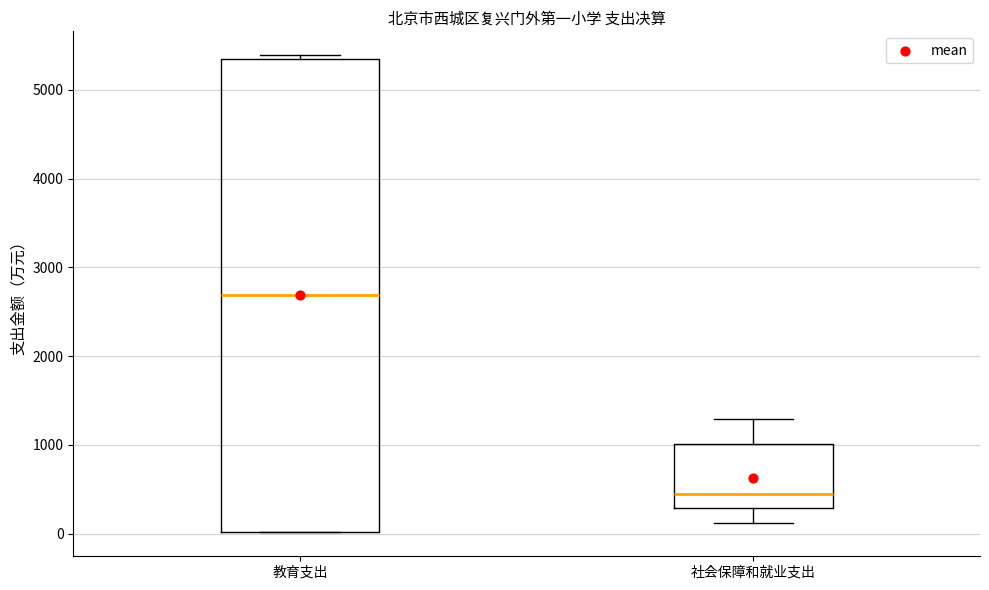

Reading left to right, read every box against the y-axis: the position of its median line, the range the box covers, and the ends of its whiskers. The values are not printed on the chart, so give them approximately, as read against the axis.

教育支出: median 2700, box 0 to 5300, whiskers 0 to 5400
社会保障和就业支出: median 400, box 300 to 1000, whiskers 100 to 1300